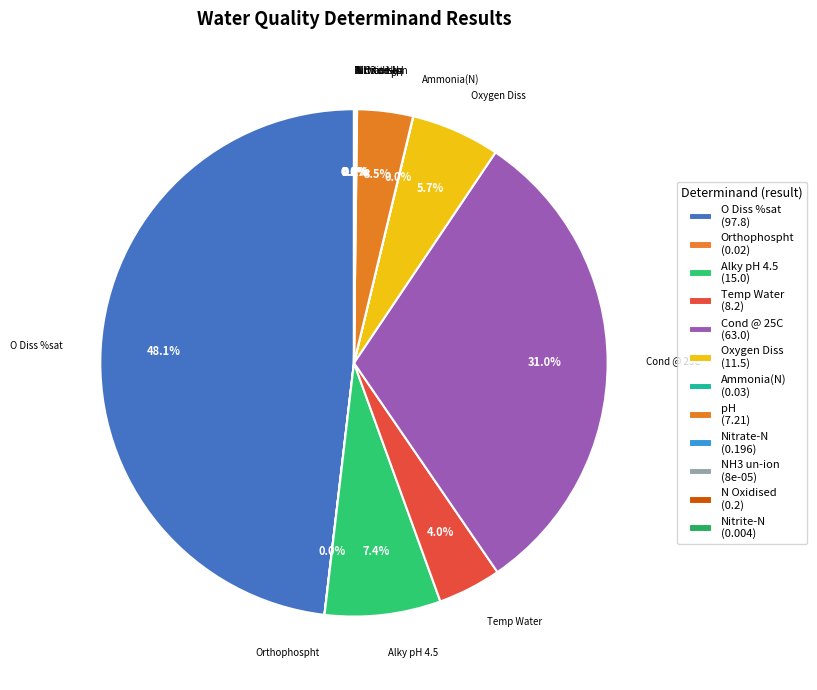

Is Nitrate-N the majority of the pie?

No